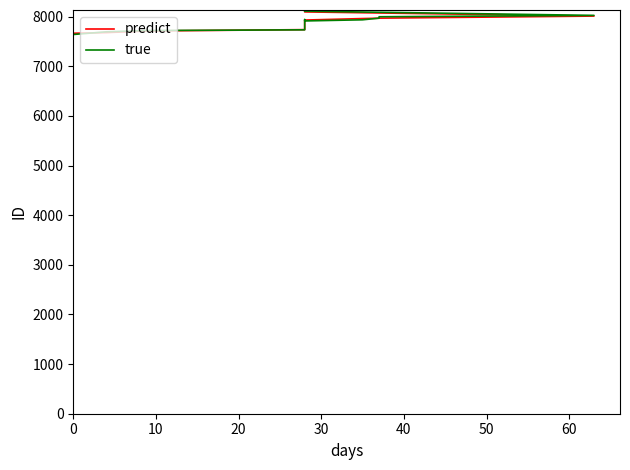

True or false: predict has more than 2 interior local peaks.

False